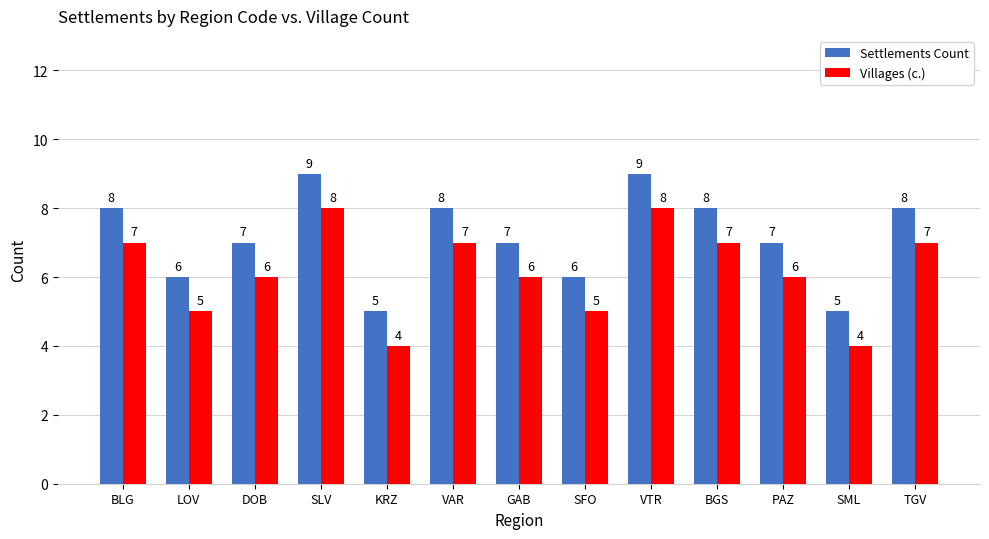

What is the highest value of the Settlements Count series?

9